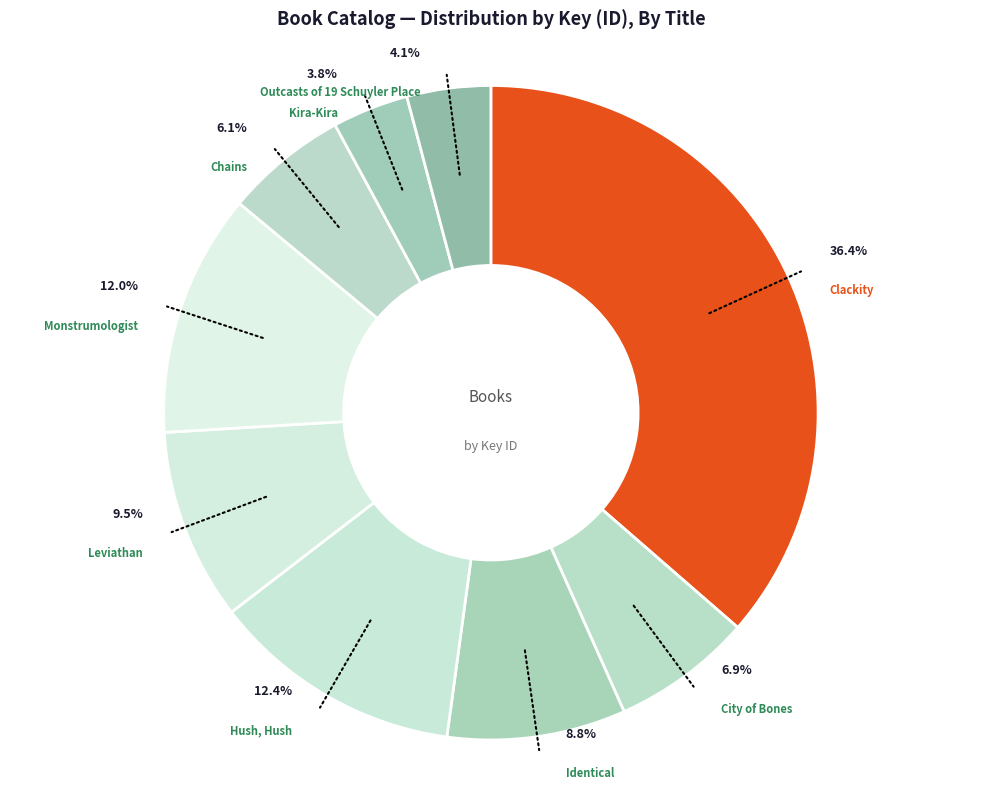

To the nearest percent, what is the average slice percentage?

11%